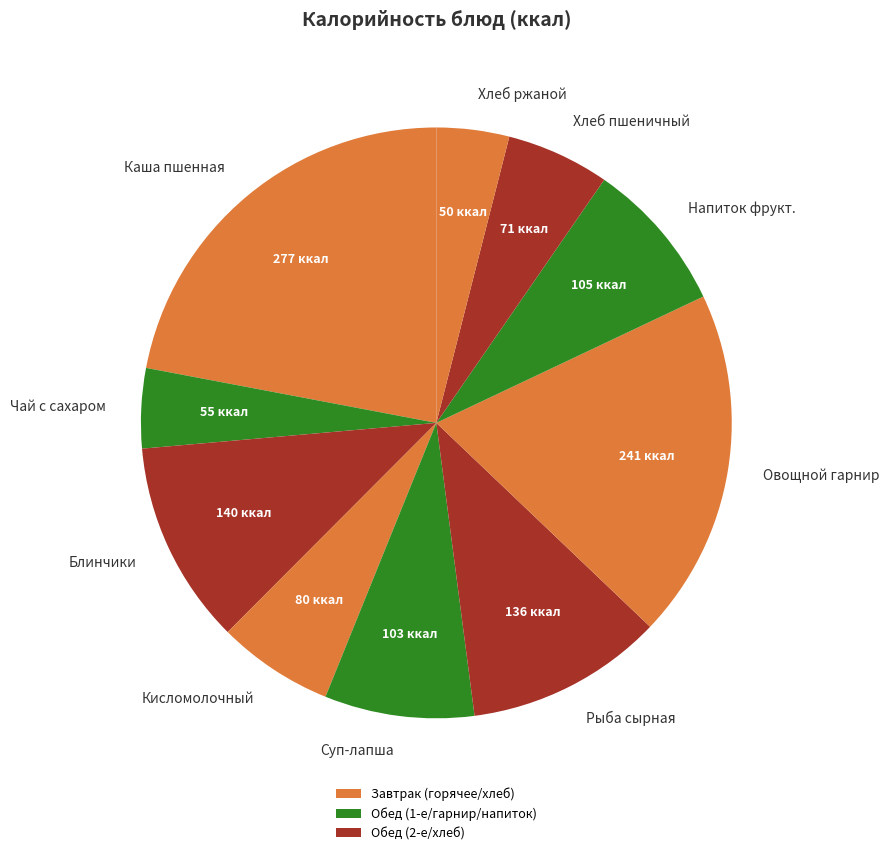

Is there a majority slice in this chart?

No